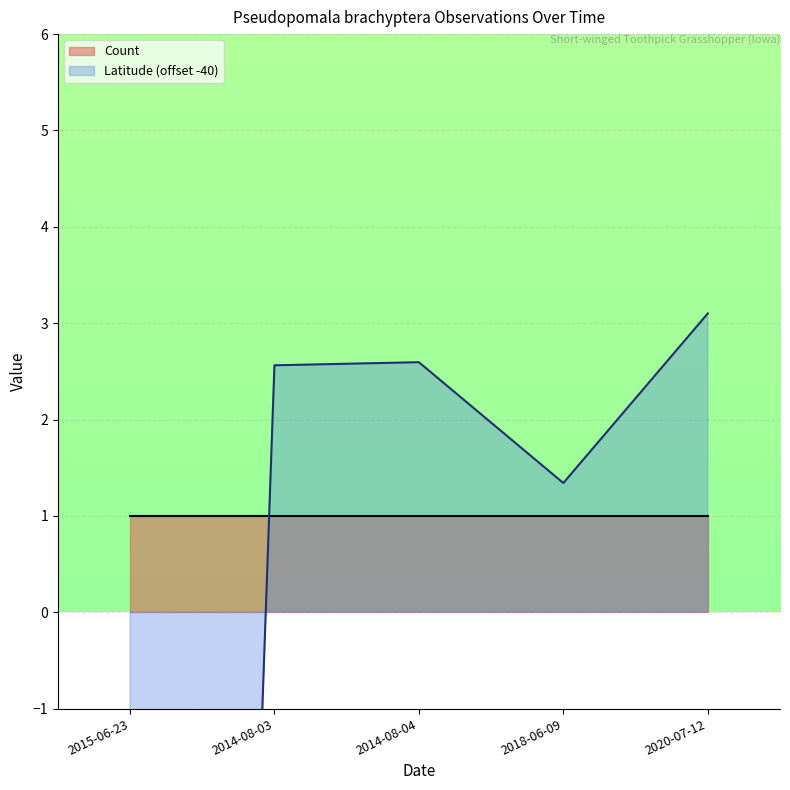

Is it true that the value at 2014-08-03 is 0.8?

False